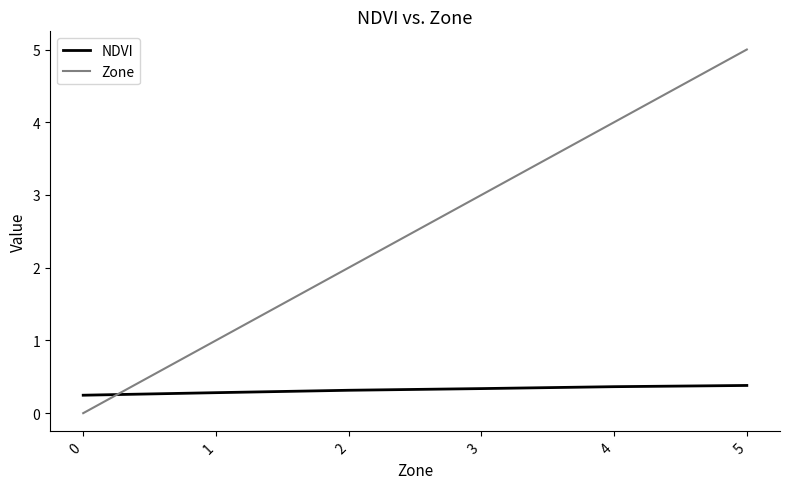

The NDVI series shows 0.3 at 2. True or false?

True